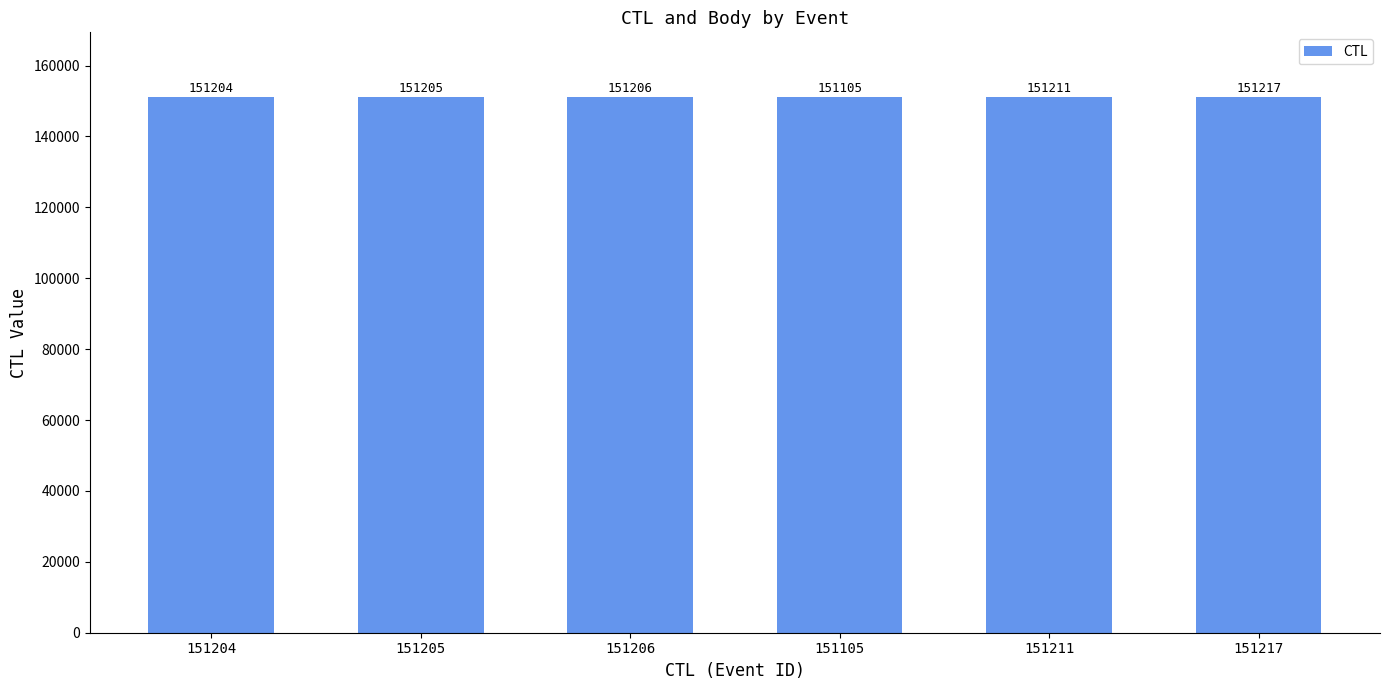

At which label is the value closest to 151161?

151204